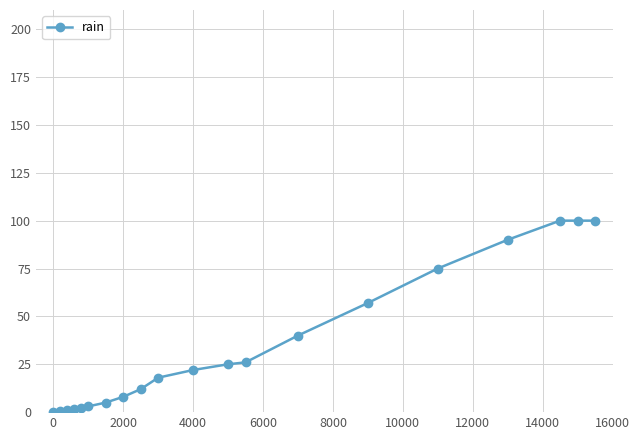

What is the maximum value shown in the chart?

100.0